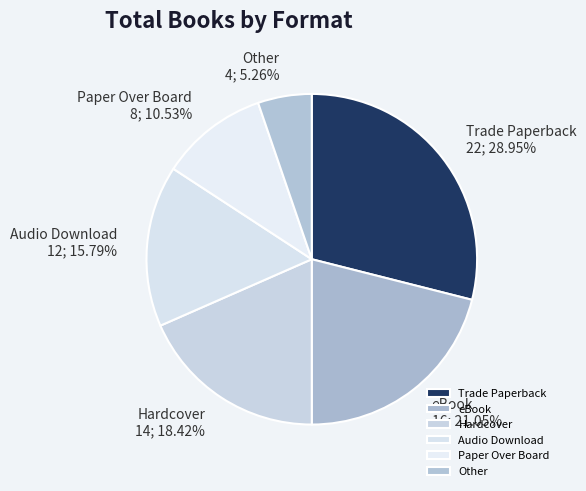

The Trade Paperback slice represents 29% of the pie. True or false?

True